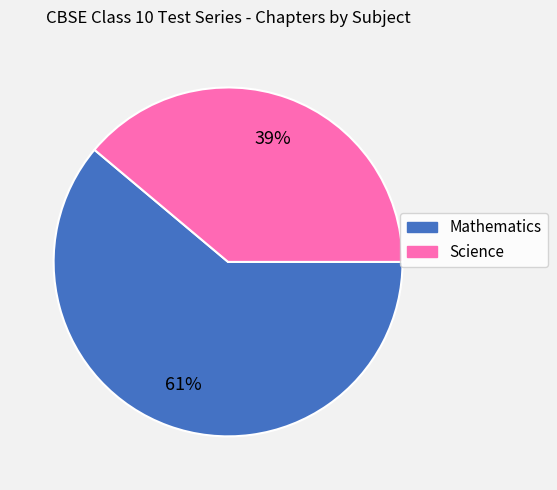

Is it true that Science is 39% of the pie?

True